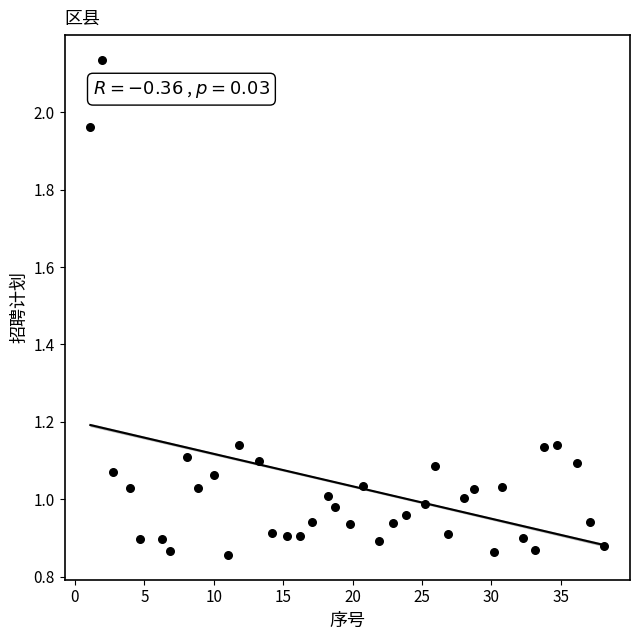

What is the range of X values (max minus min)?

37.0